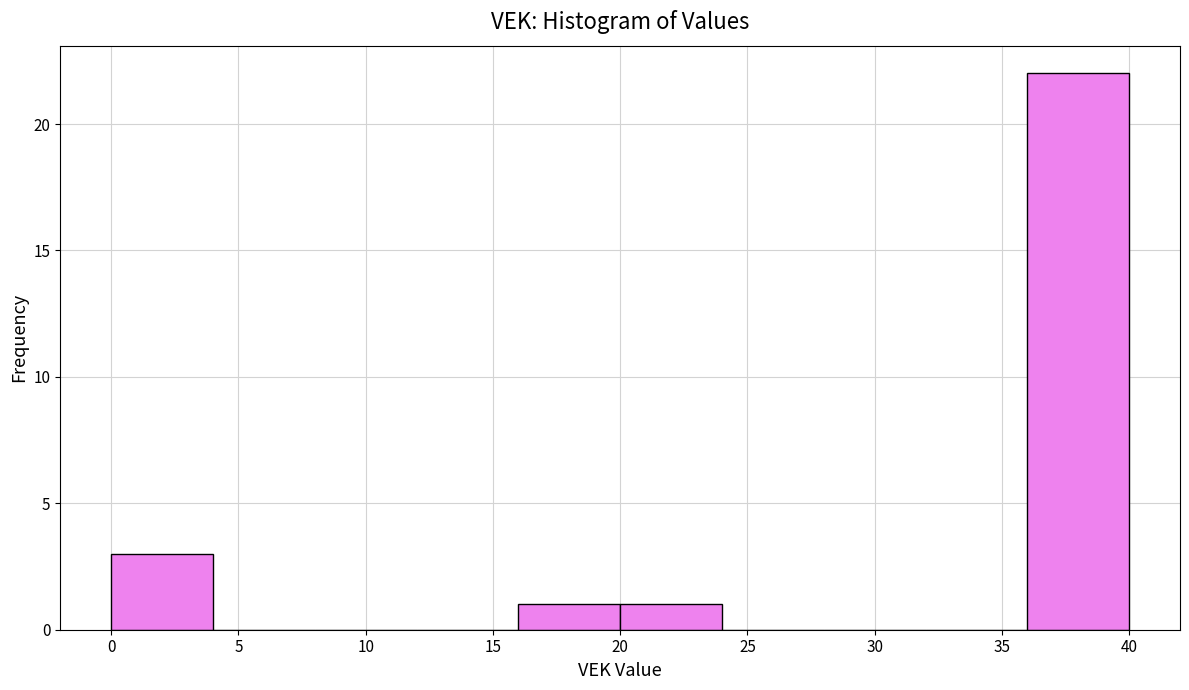

Over which range of the x-axis is the bar tallest?

36 to 40